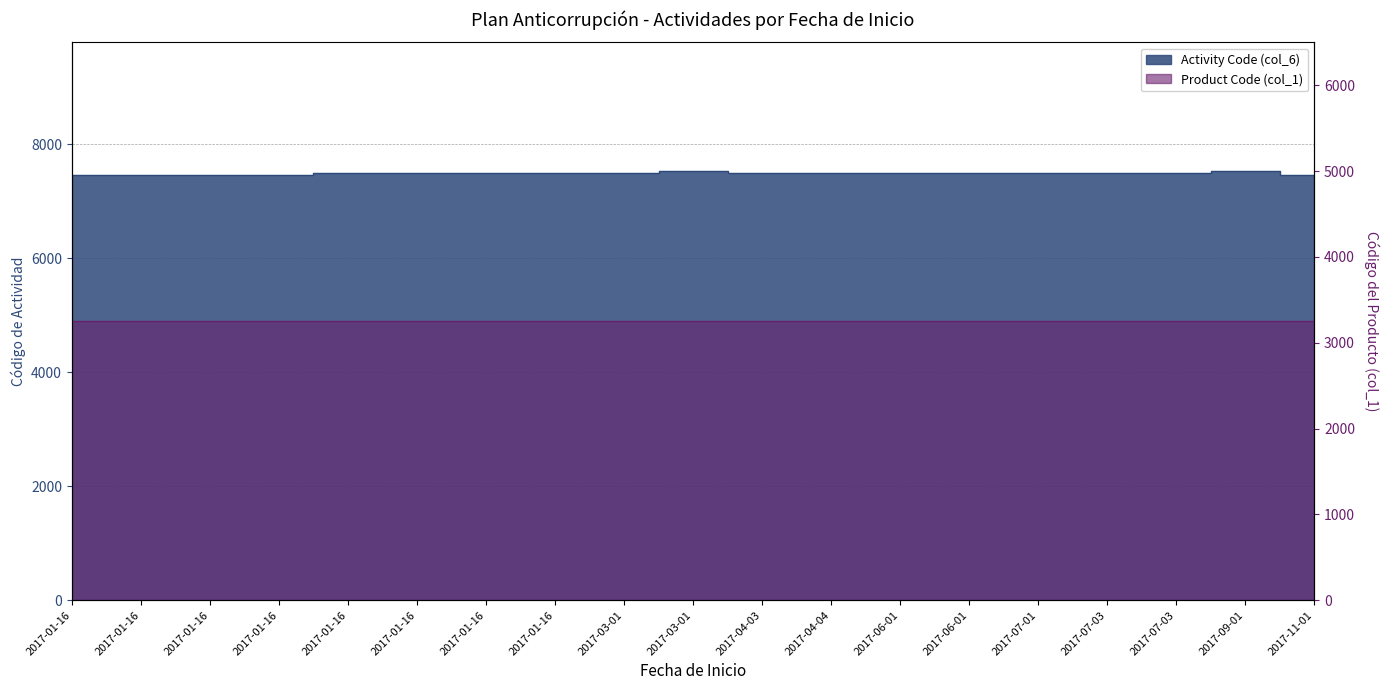

True or false: Activity Code has more than 0 points higher than both neighbors.

True